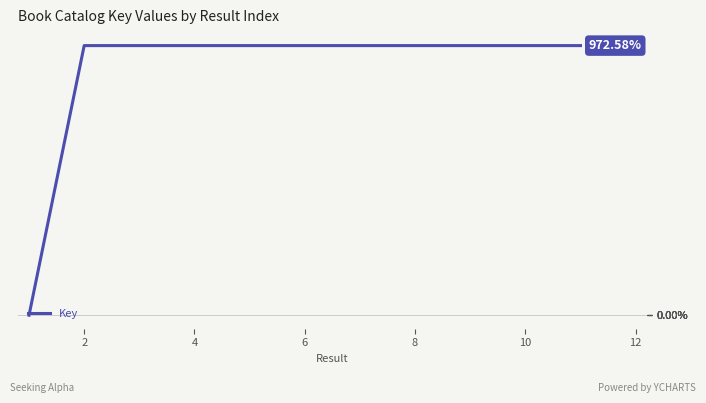

What is the difference between the maximum and minimum values?

972.6